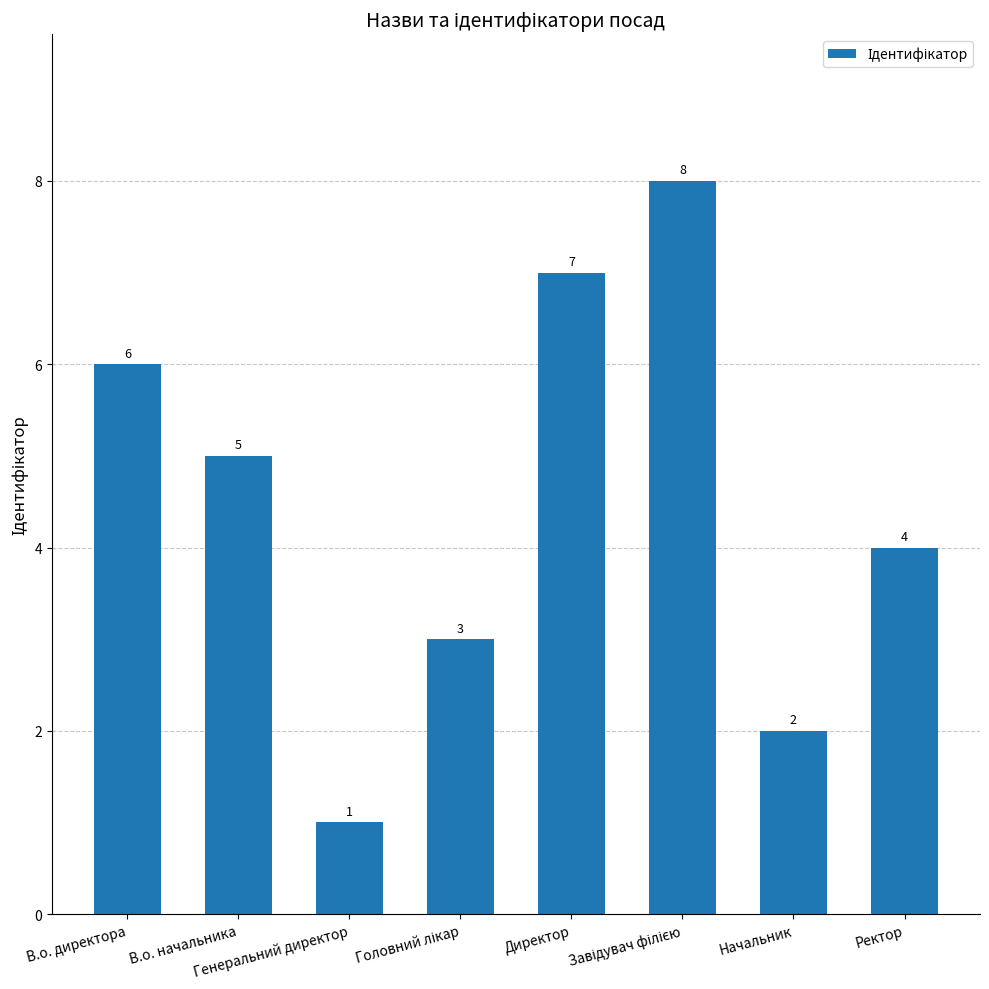

What is the maximum value shown in the chart?

8